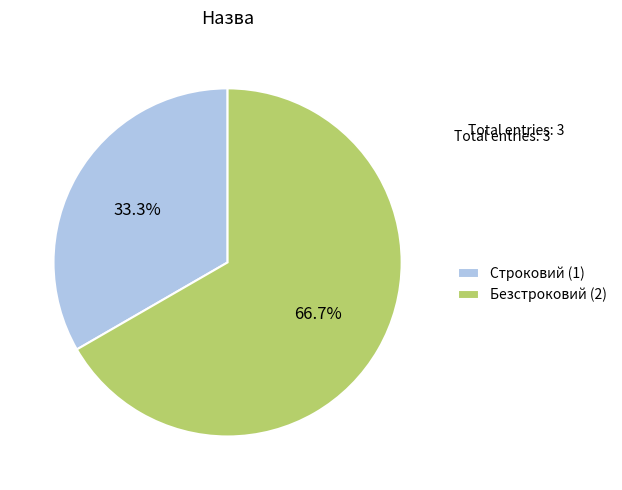

What percentage do Строковий and Безстроковий together represent?

100.0%